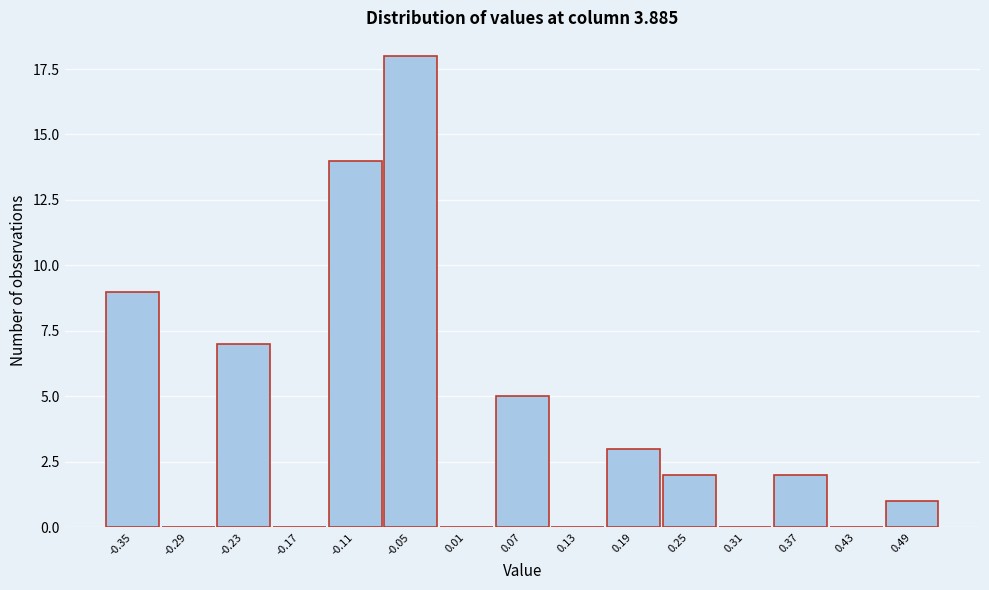

Reading left to right, extract all data points from this chart.

-0.35=9	-0.29=0	-0.23=7	-0.17=0	-0.11=14	-0.05=18	0.01=0	0.07=5	0.13=0	0.19=3	0.25=2	0.31=0	0.37=2	0.43=0	0.49=1